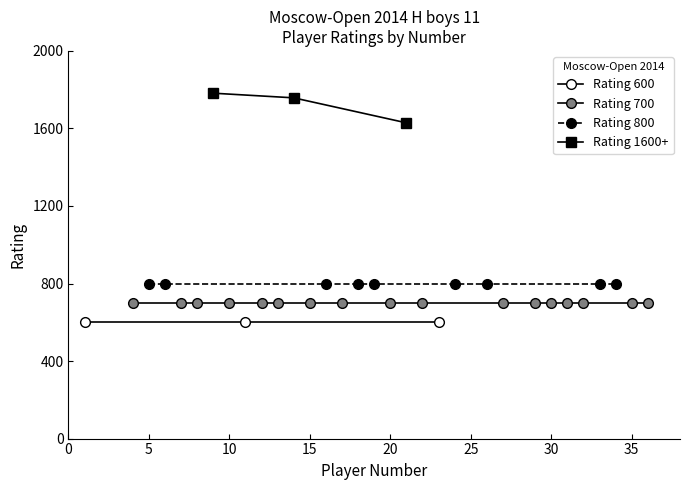

True or false: Rating 600 has a value of 813 at 31.

False